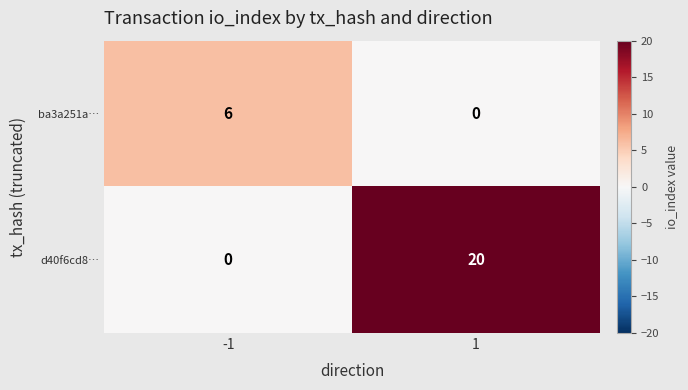

Which series has the largest total across all categories?

d40f6cd8…